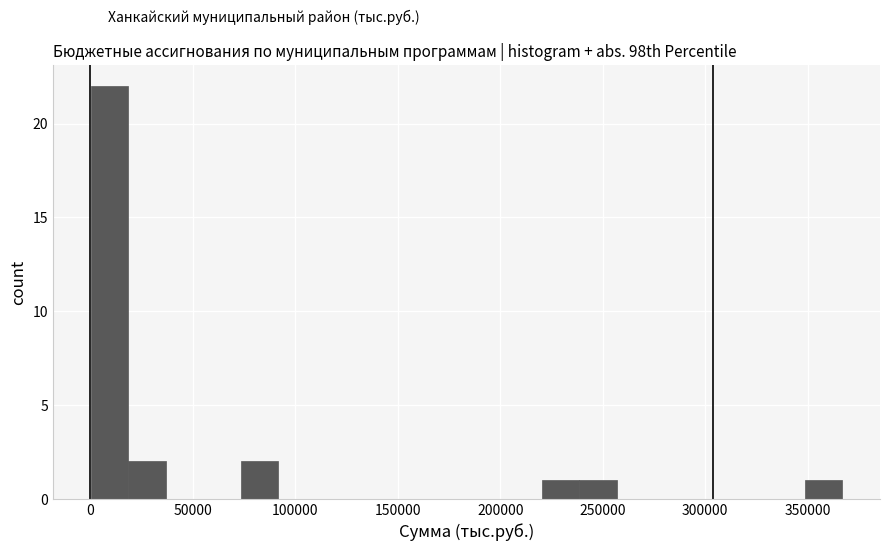

Read against the x-axis, roughly where is the centre of the tallest bar?

10000